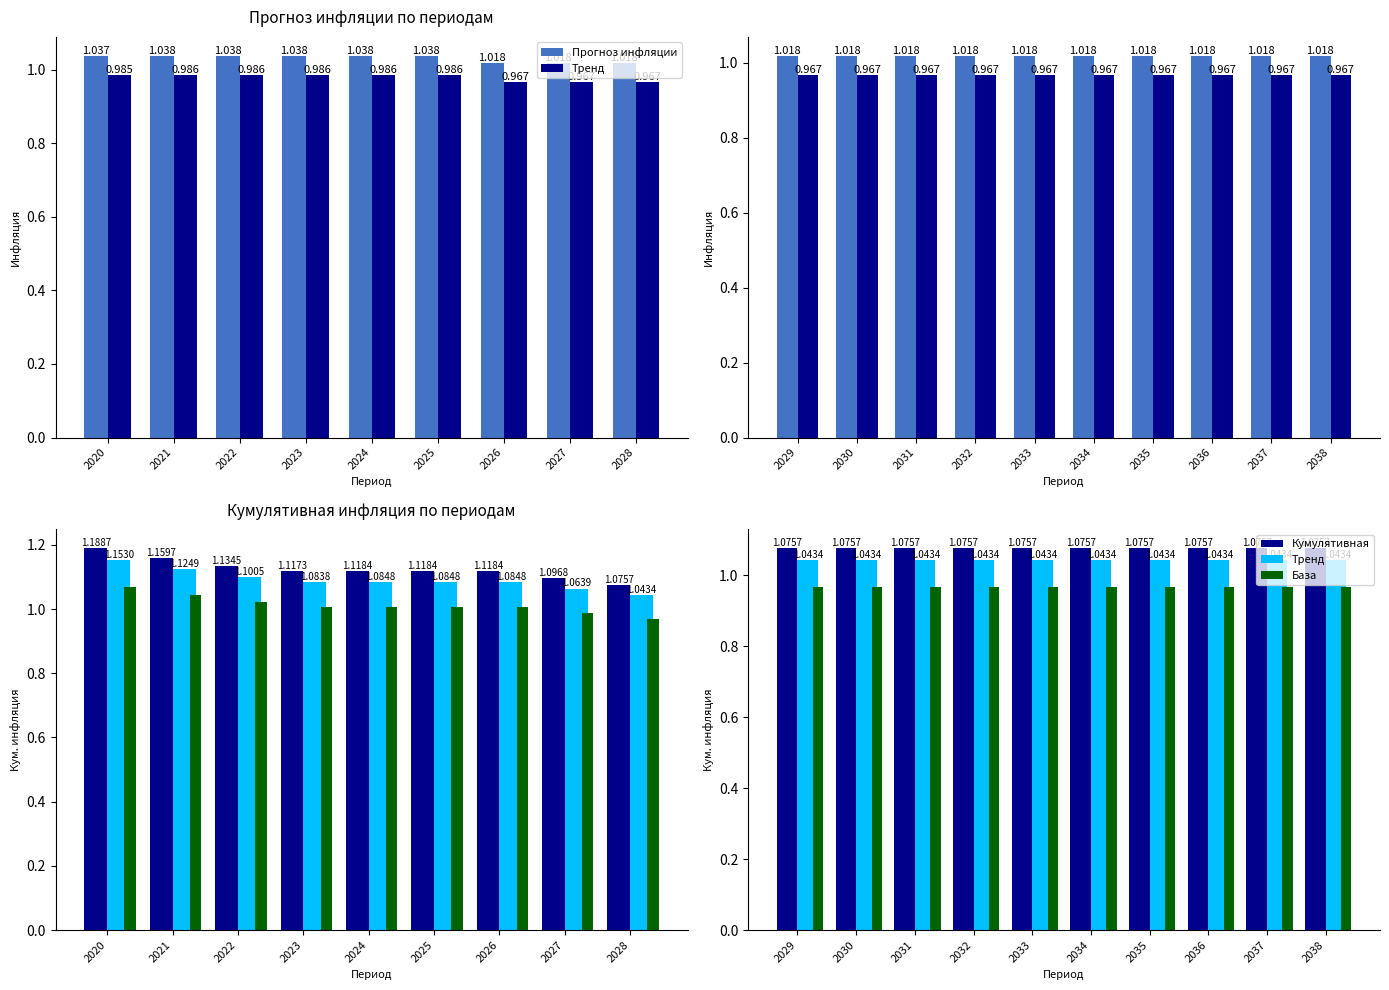

What is the value of the Тренд bar at the 2nd from the left?

1.0